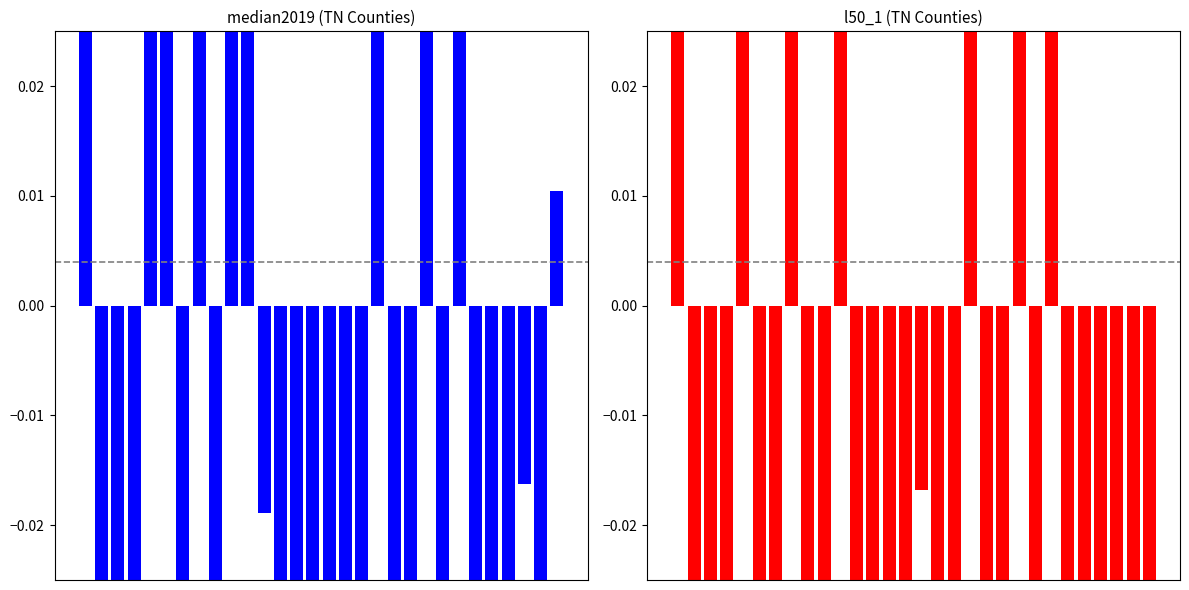

What are all the series names shown in the legend?

median2019, l50_1